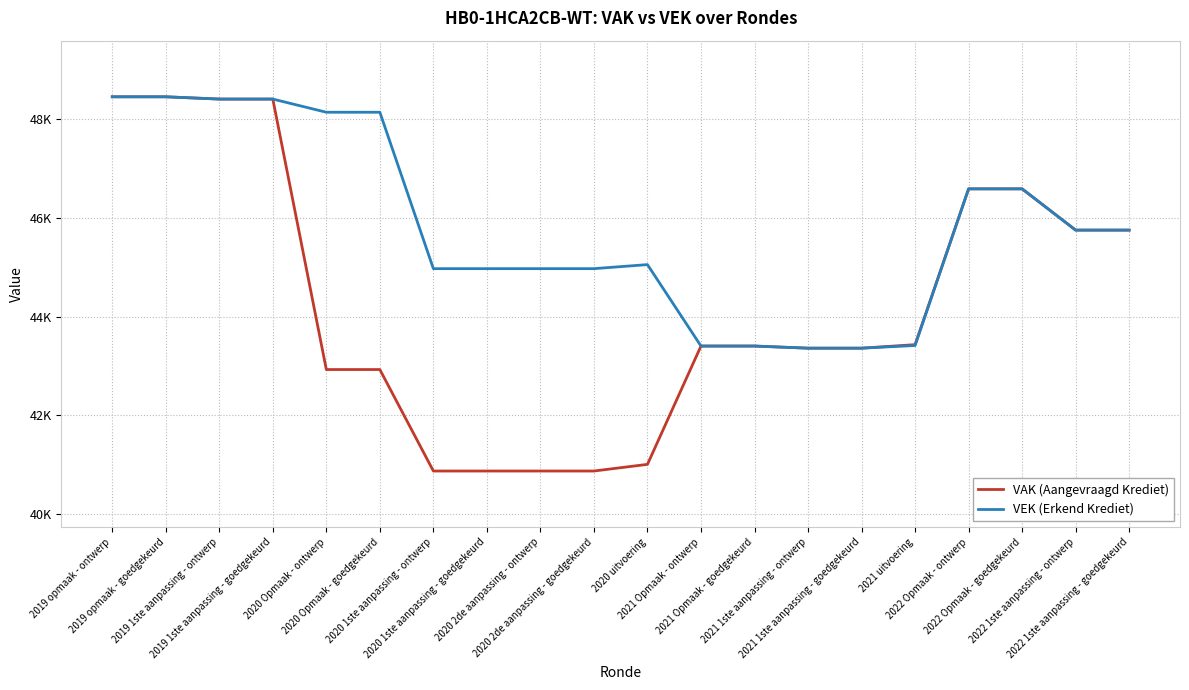

What are all the series names shown in the legend?

VAK (Aangevraagd Krediet), VEK (Erkend Krediet)